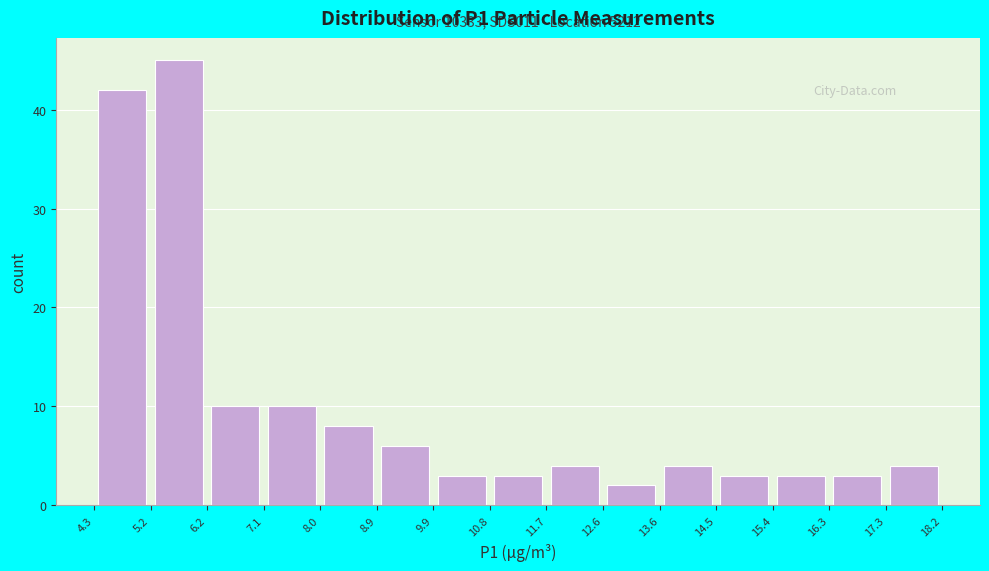

Which range on the x-axis has the tallest bar?

5.2 to 6.2